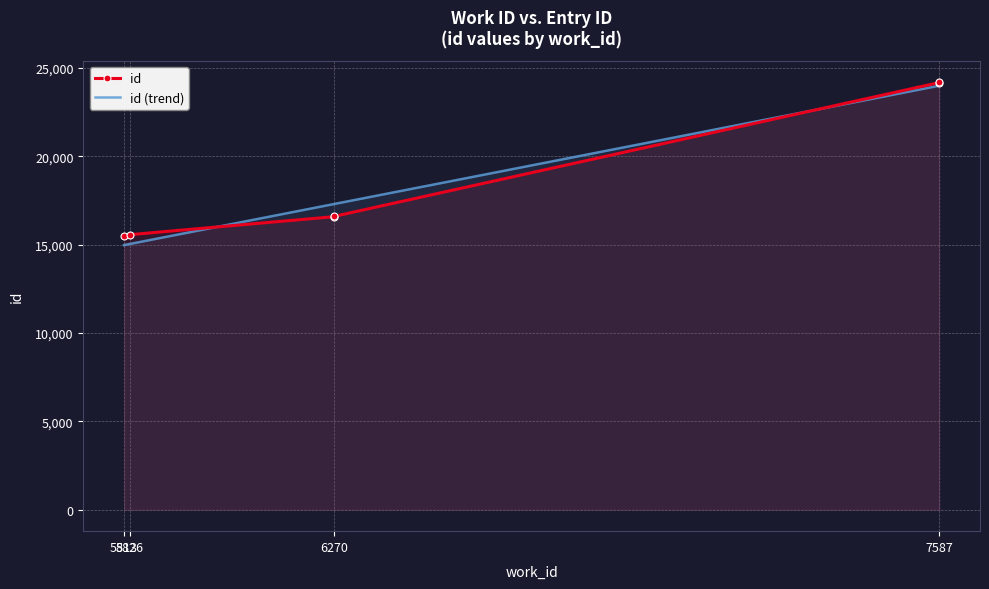

Read the id value at 5826.

15561.0